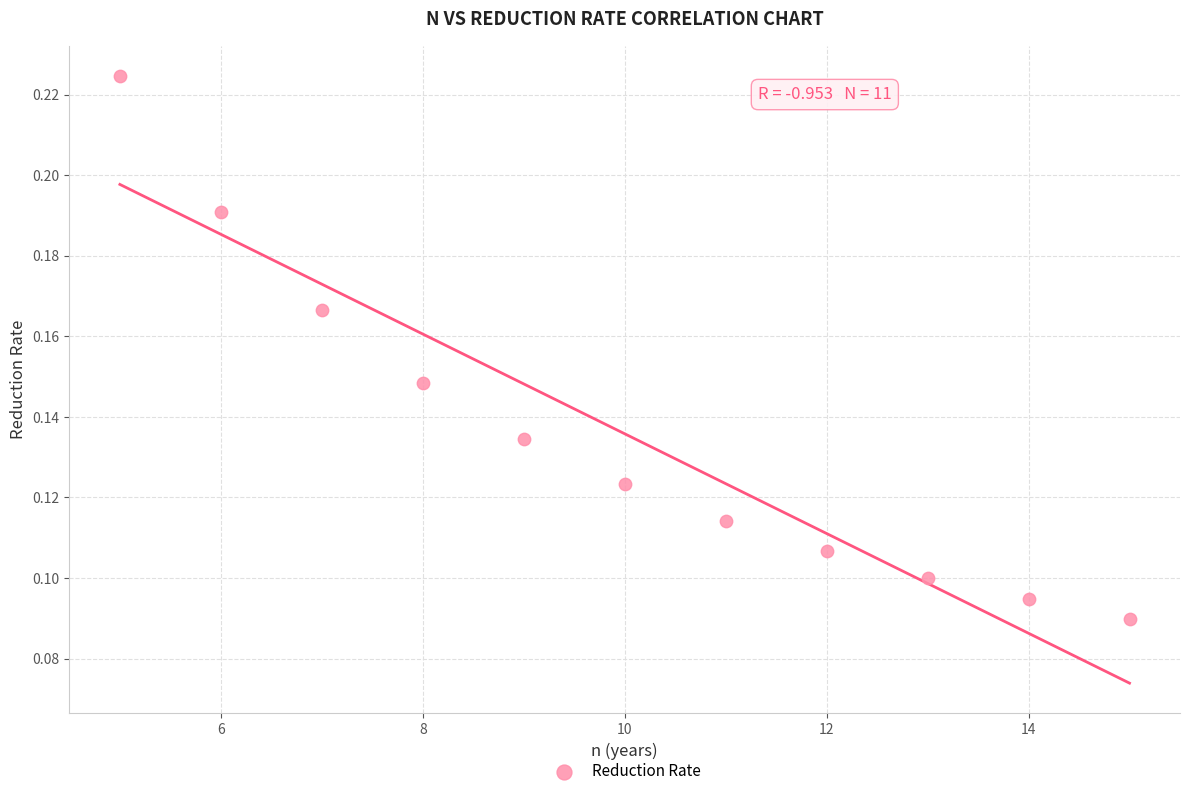

What is the range of X values (max minus min)?

10.0